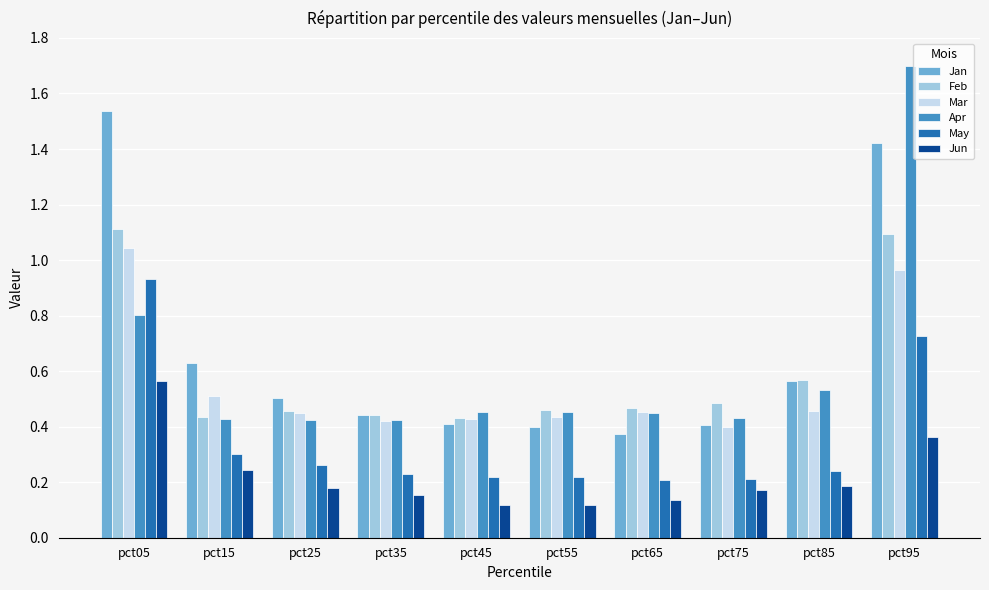

The value of Jun at pct25 is 0.2. True or false?

True